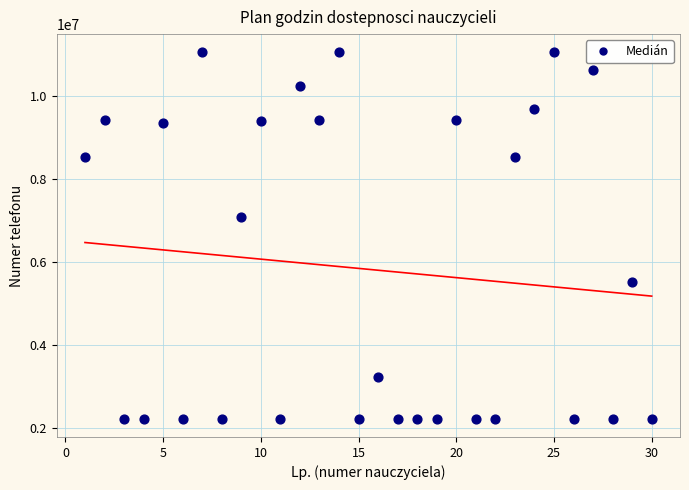

What Y value in the scatter plot is closest to 6646522?

7087841